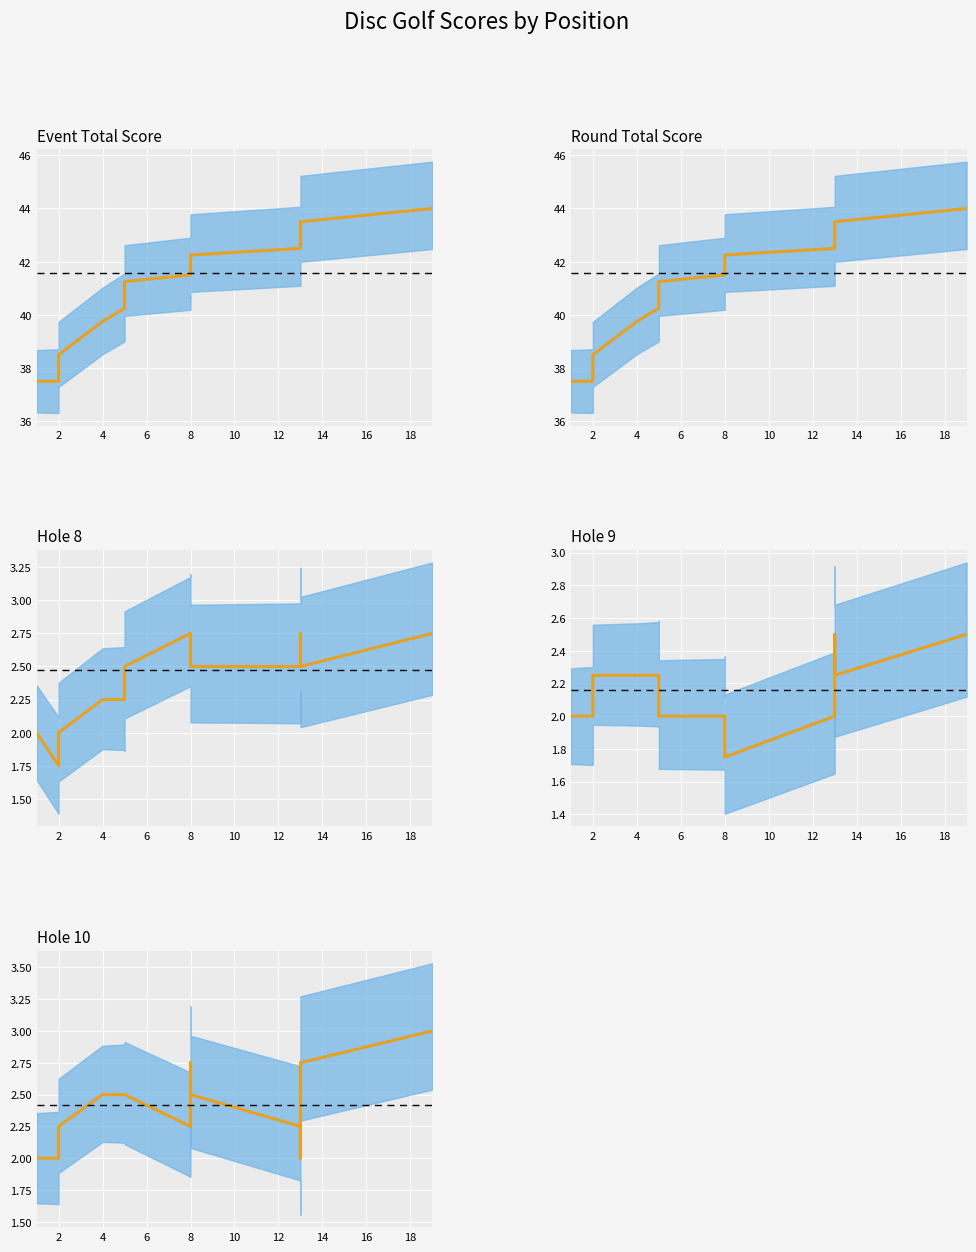

How many lines are shown in the chart?

5